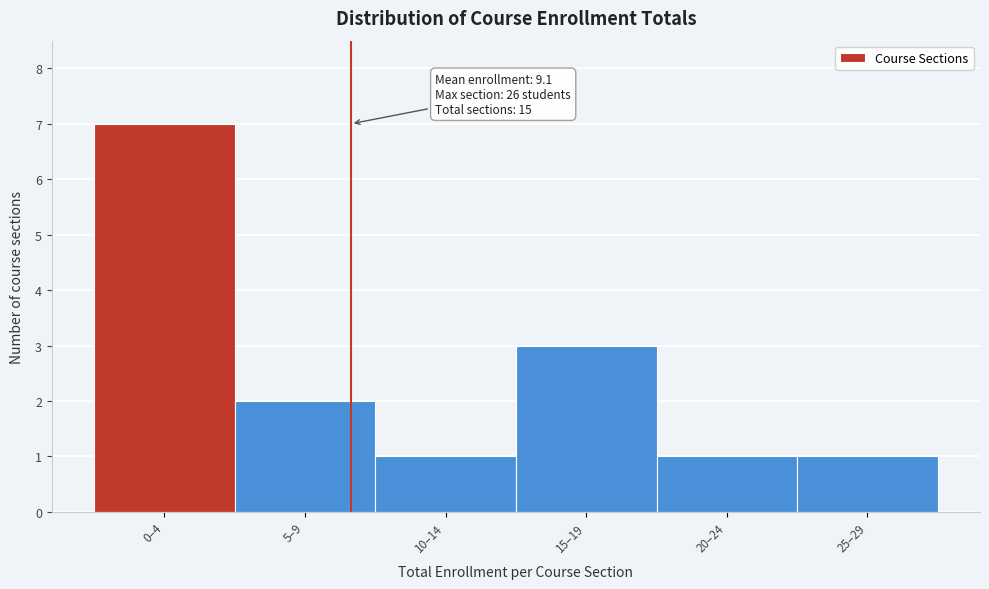

Reading left to right, list all the values displayed in this chart.

0–4=7	5–9=2	10–14=1	15–19=3	20–24=1	25–29=1